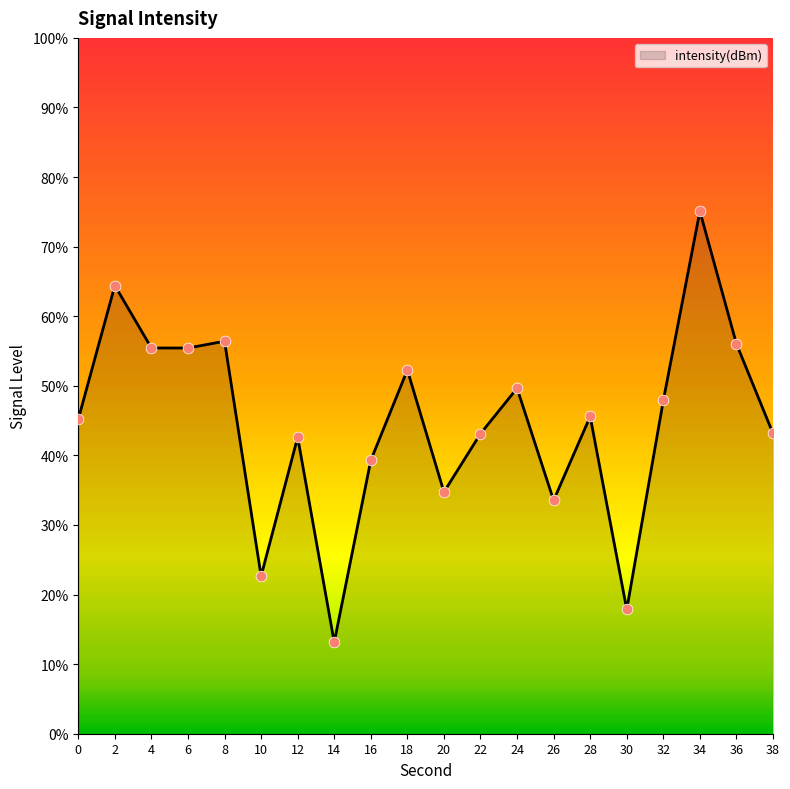

Between 6 and 8, which is larger?

8